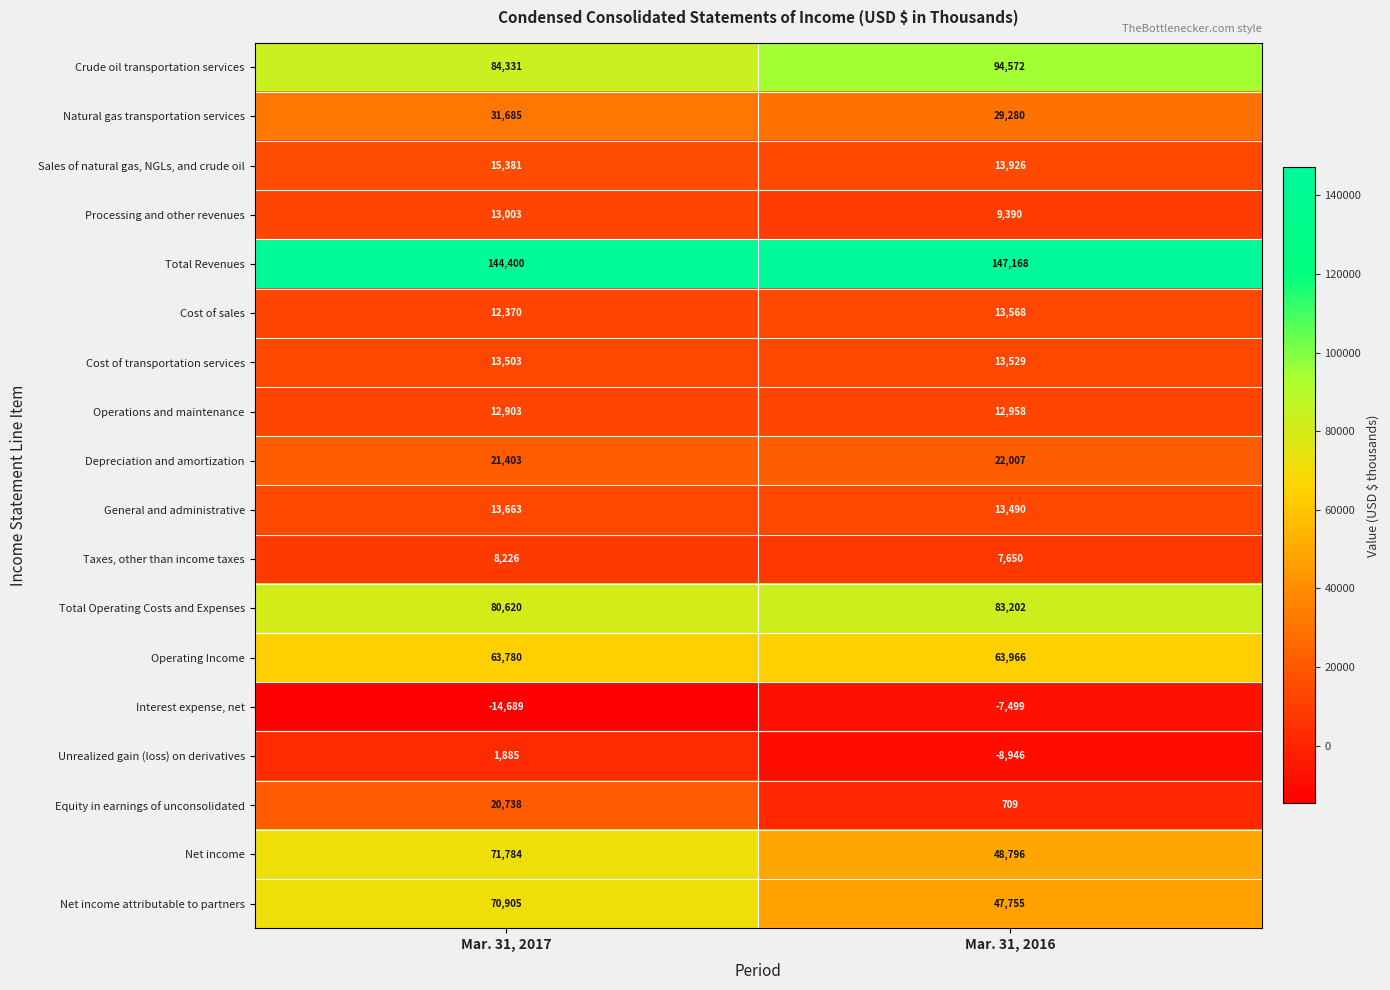

Which series has the largest total across all categories?

Total Revenues